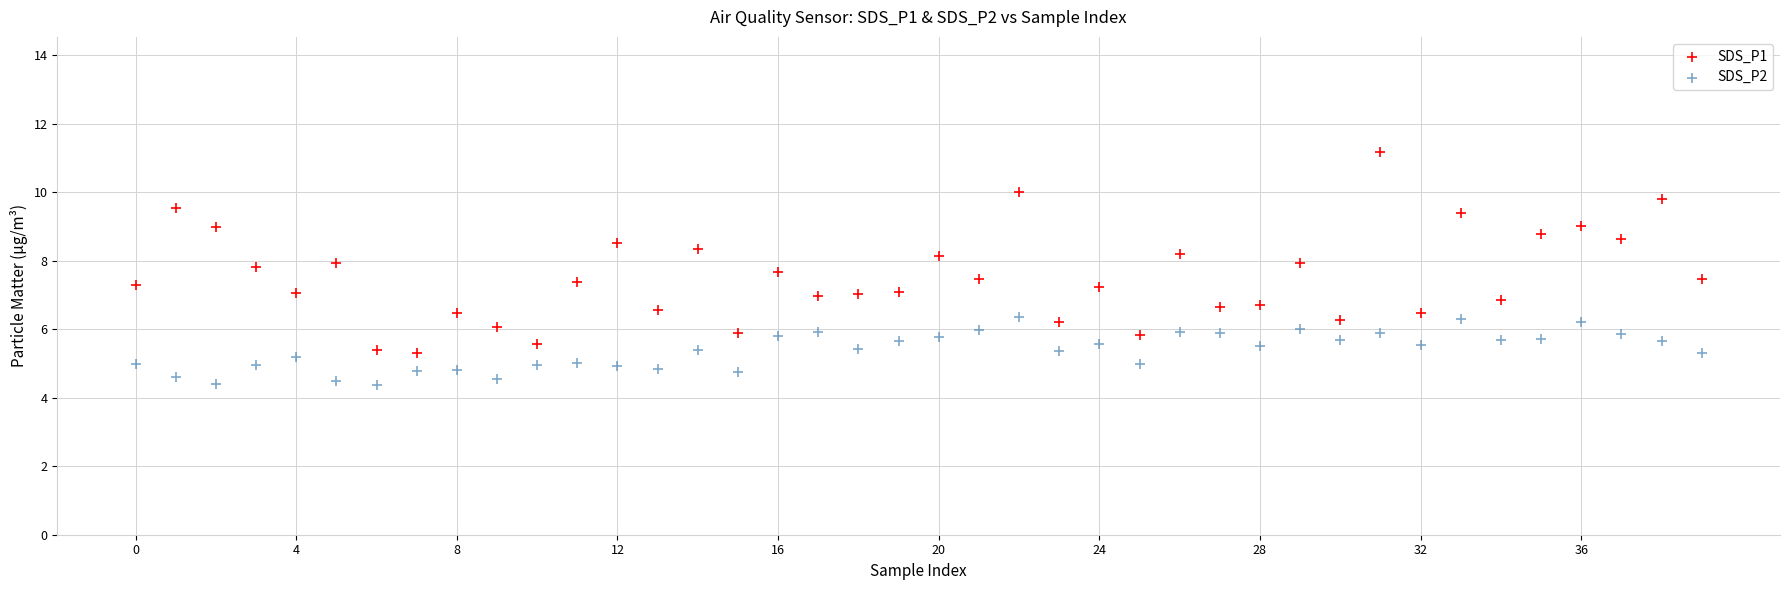

Across all data points, what is the range of Y values (max minus min)?

6.8